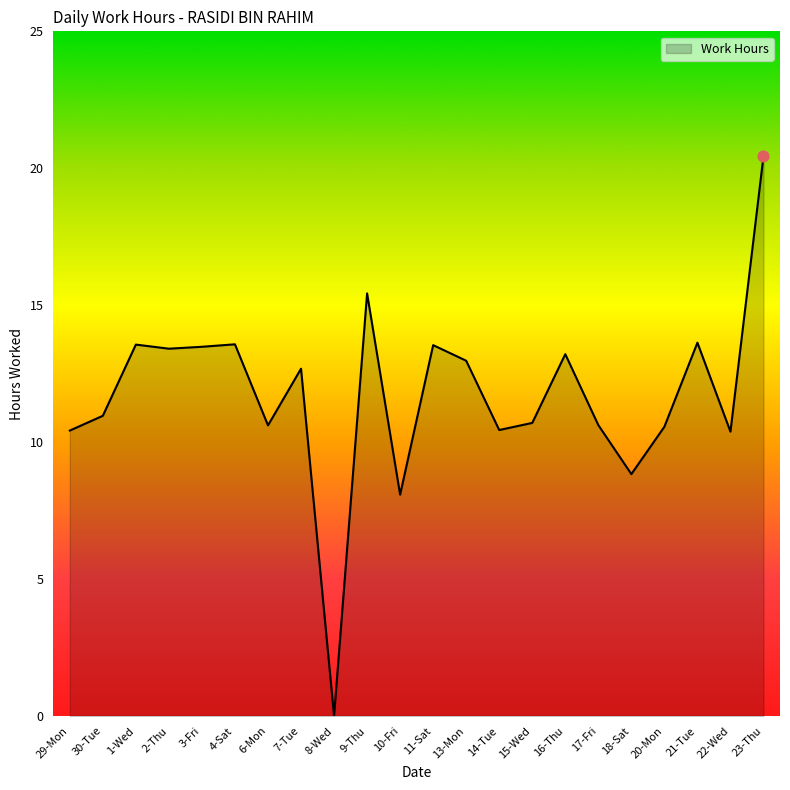

What is the change in value from 9-Thu to 13-Mon?

-2.5